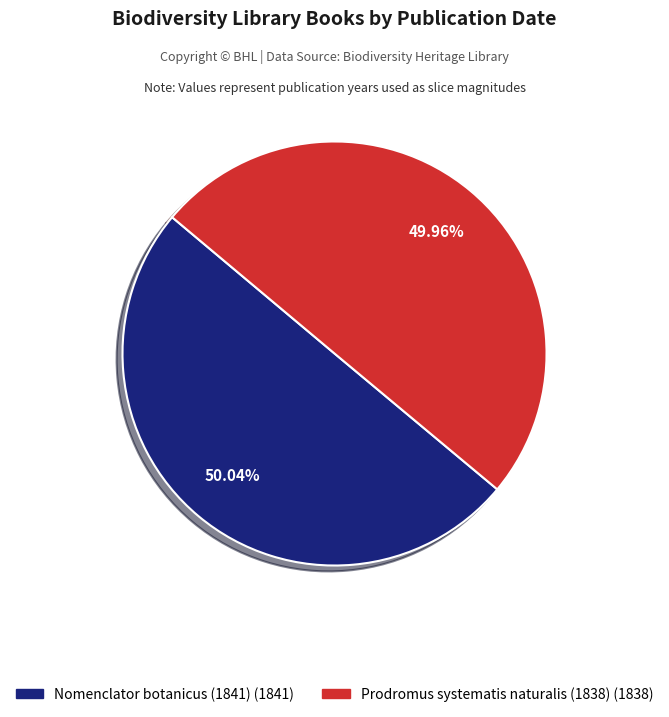

True or false: Prodromus systematis naturalis (1838) accounts for 36% of the total.

False